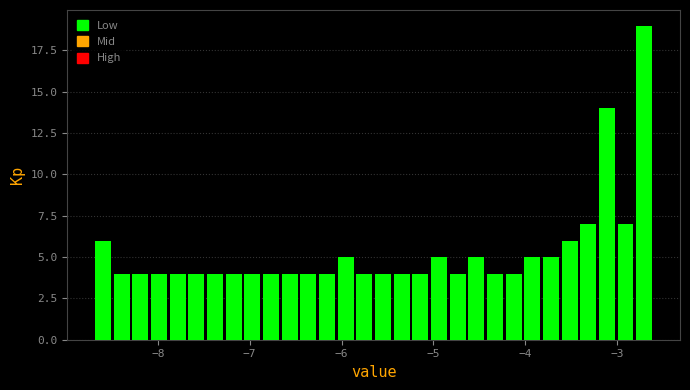

Around what value on the x-axis is the tallest bar? Give the approximate position of its centre, as read against the axis.

-2.7